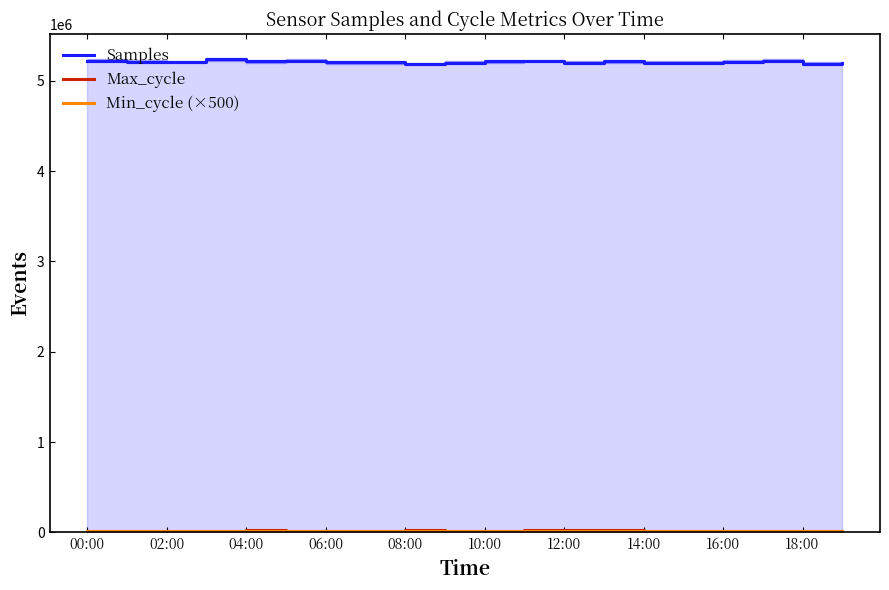

Is the value of Max_cycle at 17 greater than the value of Min_cycle (×500) at 18:00?

Yes